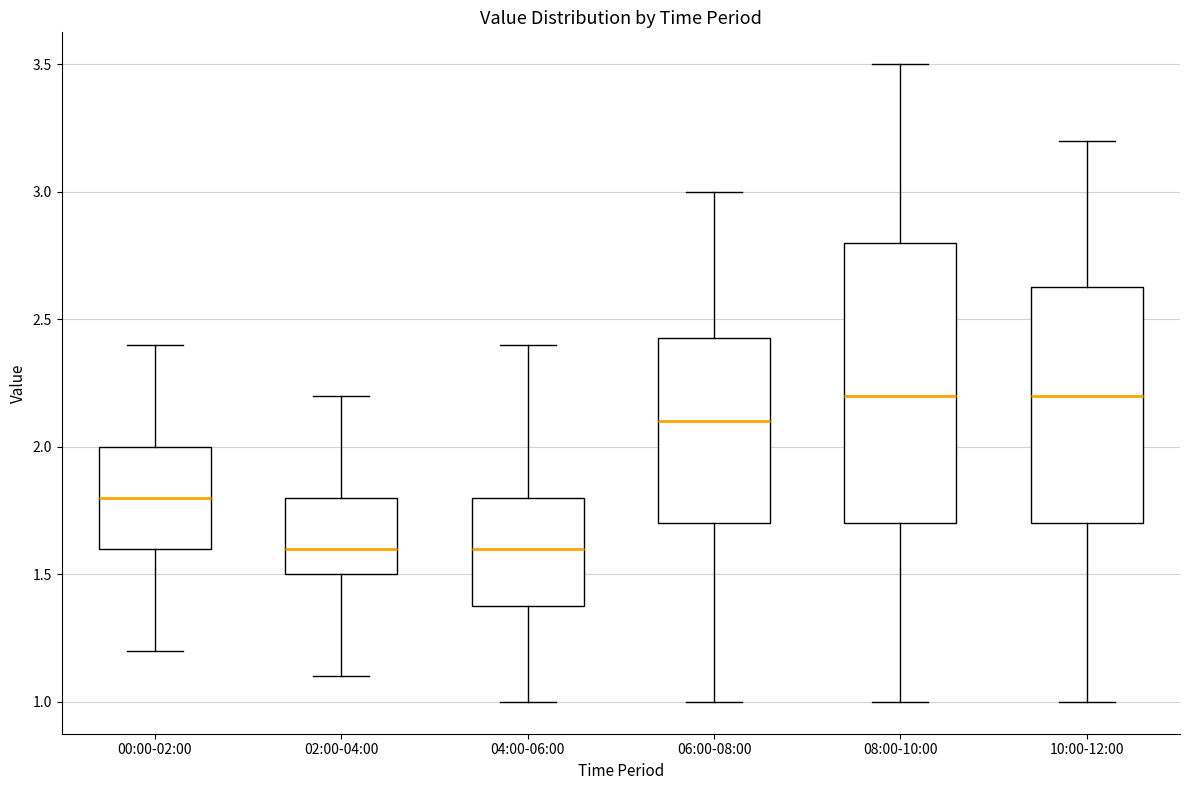

Comparing the boxes themselves (not the whiskers), which one is the tallest?

08:00-10:00